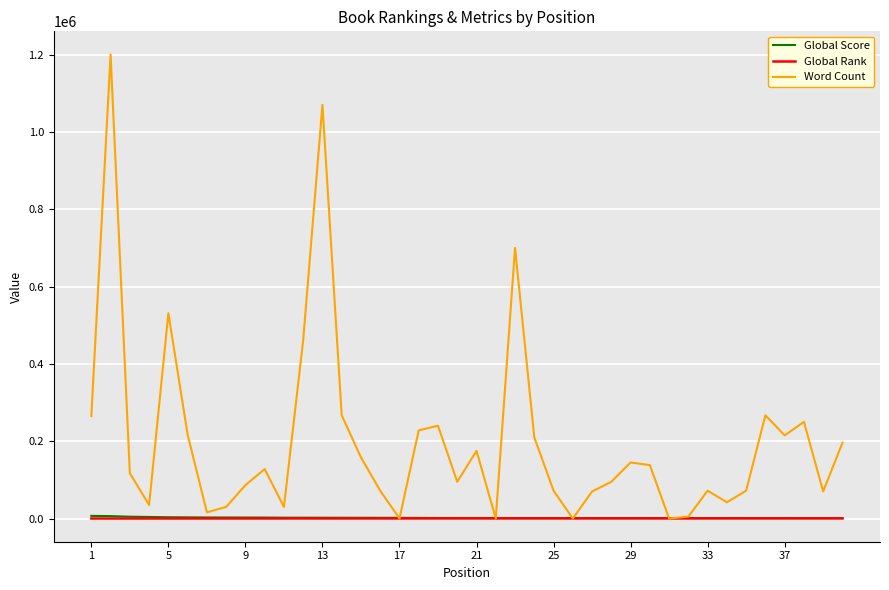

Which series has the widest spread of values?

Word Count